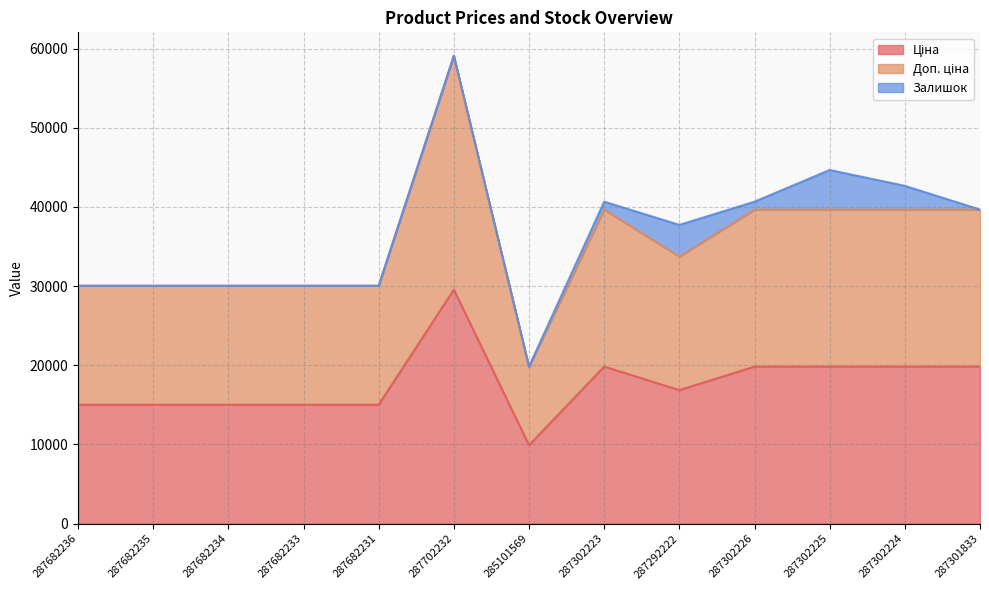

Is it true that Доп. ціна equals 106063.5 at 287702232?

False